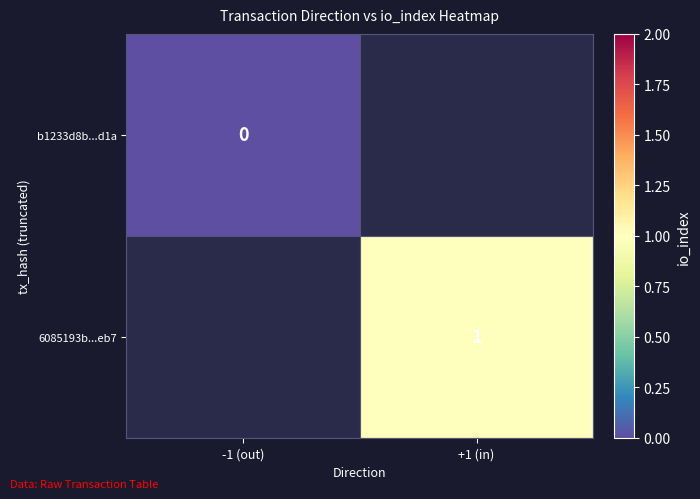

Which category has the highest value across all series?

+1 (in)